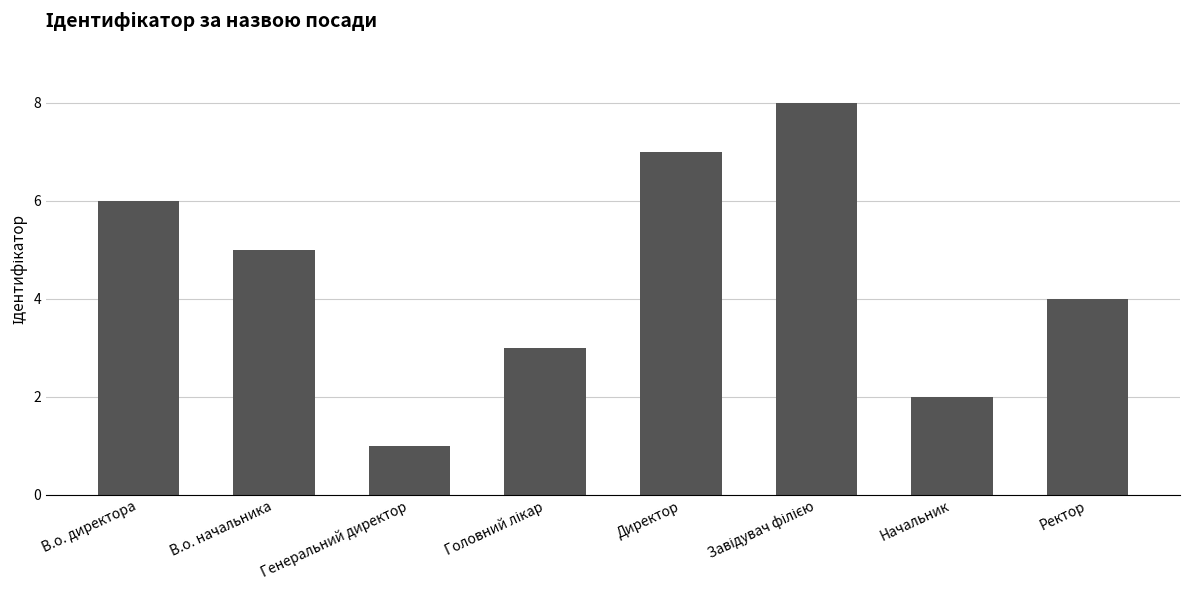

Are the bars grouped side by side (vs. stacked)?

No